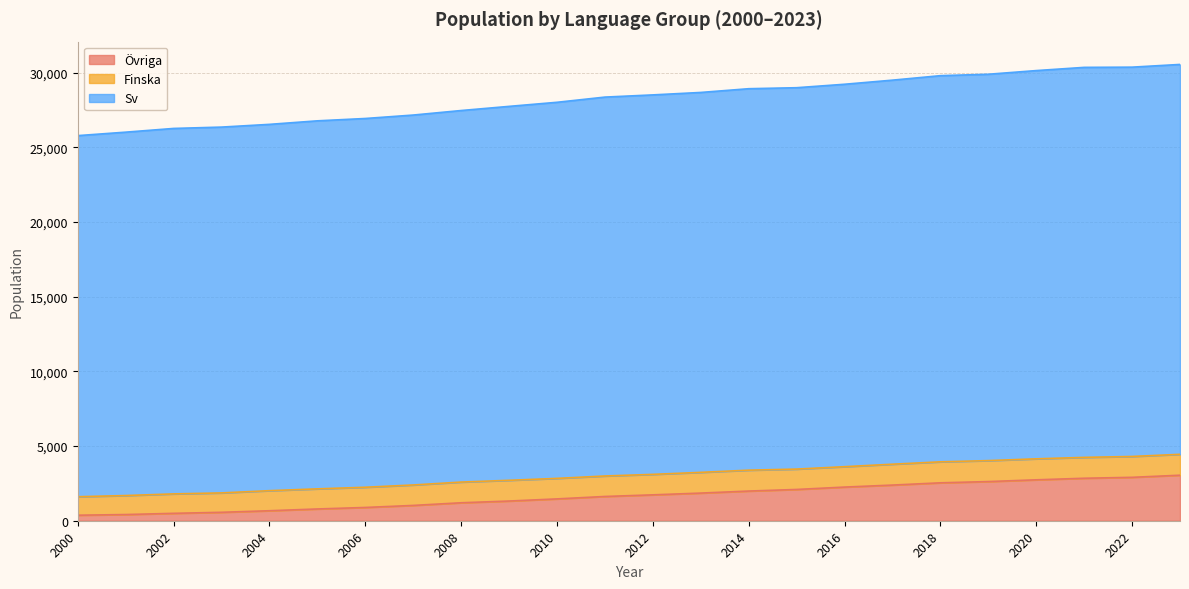

What is the difference between the maximum and minimum values in the Övriga series?

2677